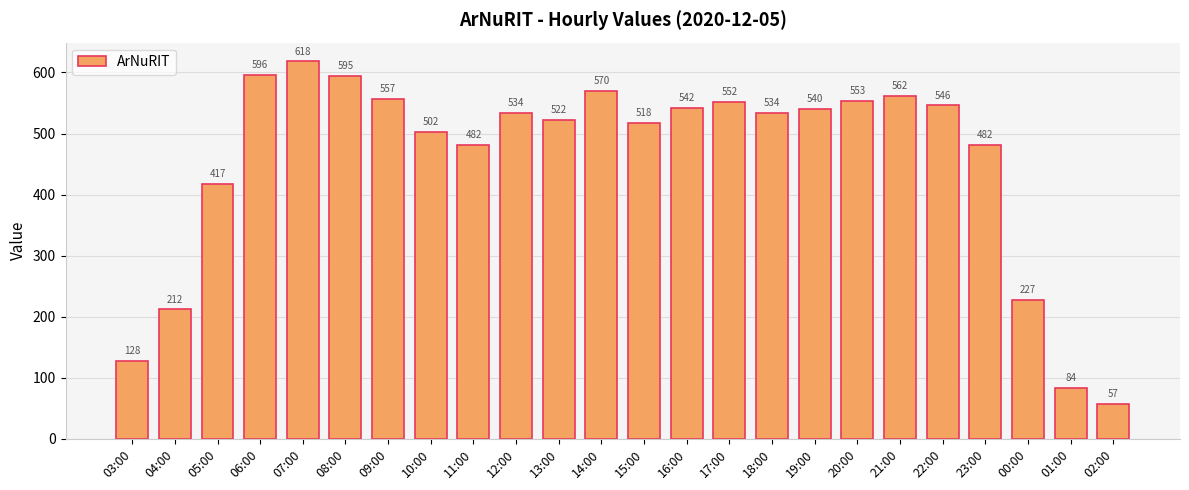

True or false: the data shows 150 at 20:00.

False